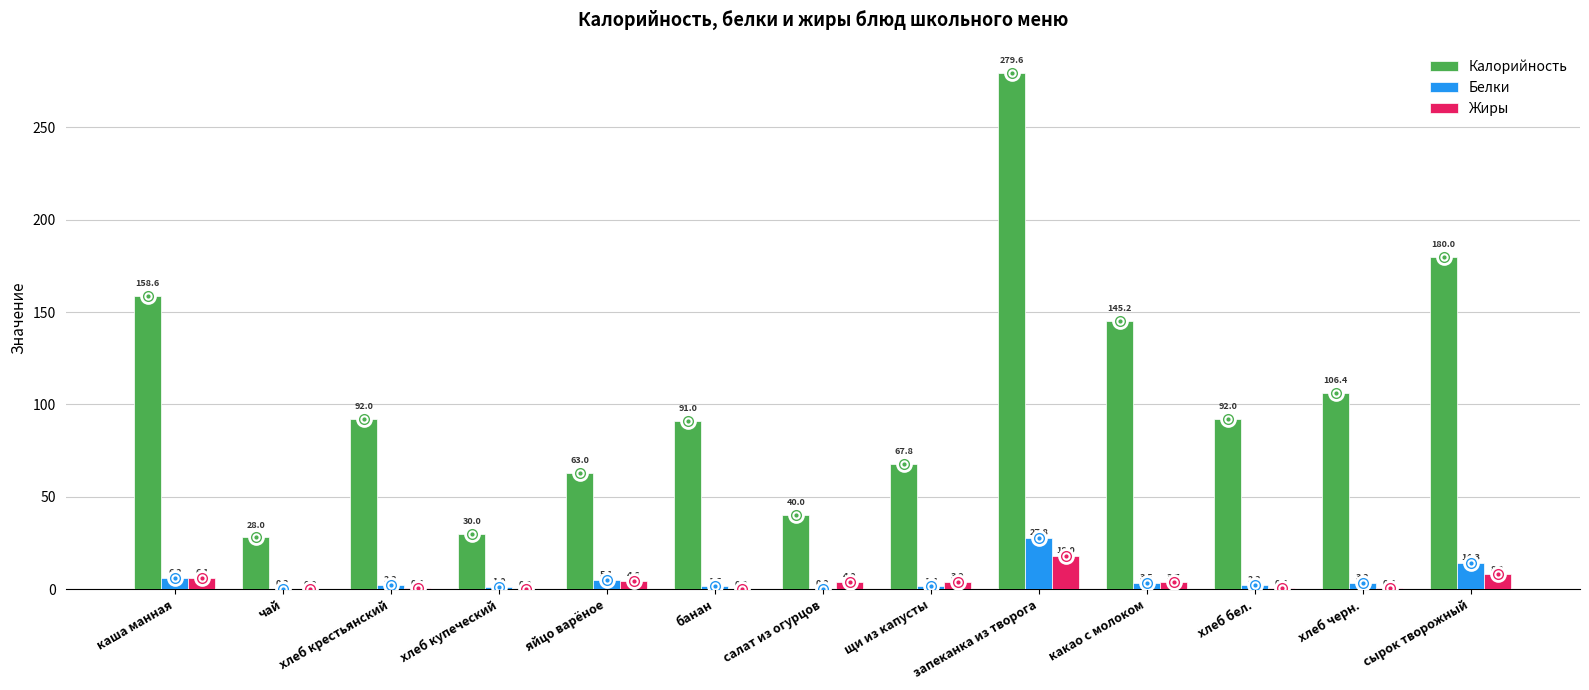

Reading left to right, transcribe all the data shown in this chart.

Калорийность: каша манная=158.6	чай=28.0	хлеб крестьянский=92.0	хлеб купеческий=30.0	яйцо варёное=63.0	банан=91.0	салат из огурцов=40.0	щи из капусты=67.8	запеканка из творога=279.6	какао с молоком=145.2	хлеб бел.=92.0	хлеб черн.=106.4	сырок творожный=180.0
Белки: каша манная=6.2	чай=0.2	хлеб крестьянский=2.2	хлеб купеческий=1.0	яйцо варёное=5.1	банан=1.5	салат из огурцов=0.0	щи из капусты=1.4	запеканка из творога=27.8	какао с молоком=3.5	хлеб бел.=2.2	хлеб черн.=3.2	сырок творожный=14.3
Жиры: каша манная=6.1	чай=0.0	хлеб крестьянский=0.4	хлеб купеческий=0.0	яйцо варёное=4.6	банан=0.0	салат из огурцов=4.0	щи из капусты=3.9	запеканка из творога=18.0	какао с молоком=3.7	хлеб бел.=0.4	хлеб черн.=0.4	сырок творожный=8.0